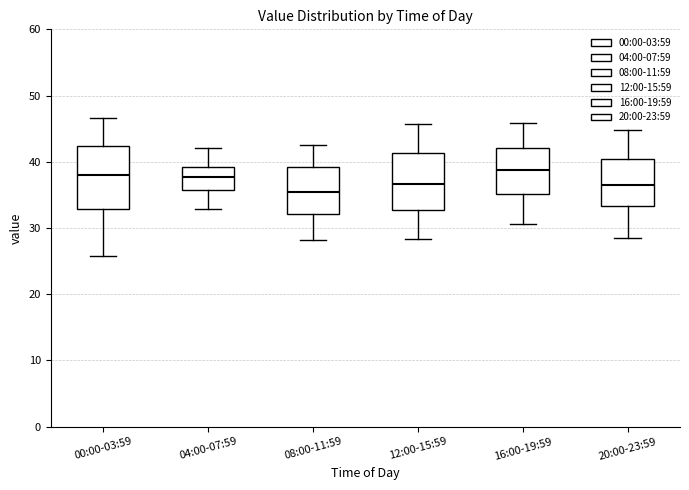

Reading left to right, read every box against the y-axis: the position of its median line, the range the box covers, and the ends of its whiskers. The values are not printed on the chart, so give them approximately, as read against the axis.

00:00-03:59: median 38, box 33 to 42, whiskers 26 to 47
04:00-07:59: median 38, box 36 to 39, whiskers 33 to 42
08:00-11:59: median 36, box 32 to 39, whiskers 28 to 43
12:00-15:59: median 37, box 33 to 41, whiskers 28 to 46
16:00-19:59: median 39, box 35 to 42, whiskers 31 to 46
20:00-23:59: median 37, box 33 to 40, whiskers 29 to 45